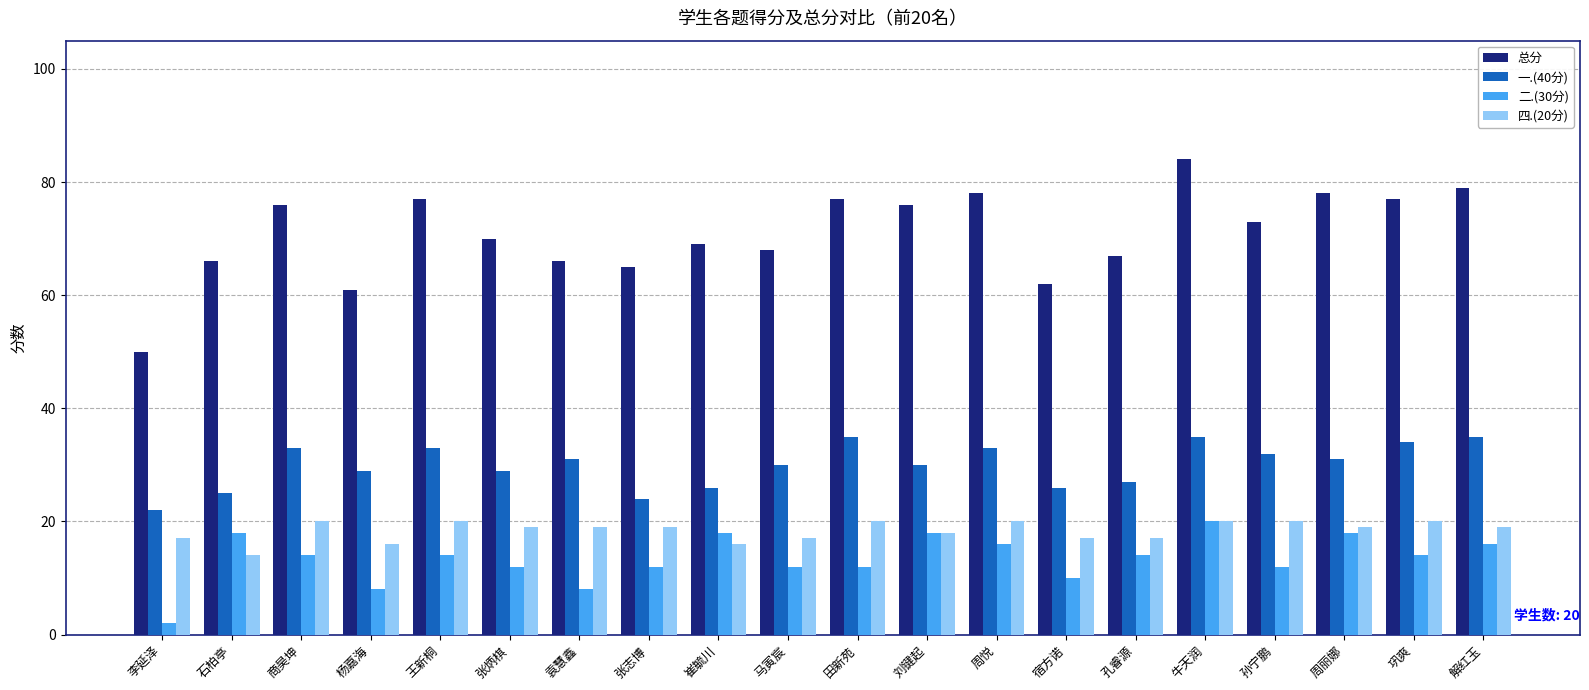

What are all the series names shown in the legend?

总分, 一.(40分), 二.(30分), 四.(20分)